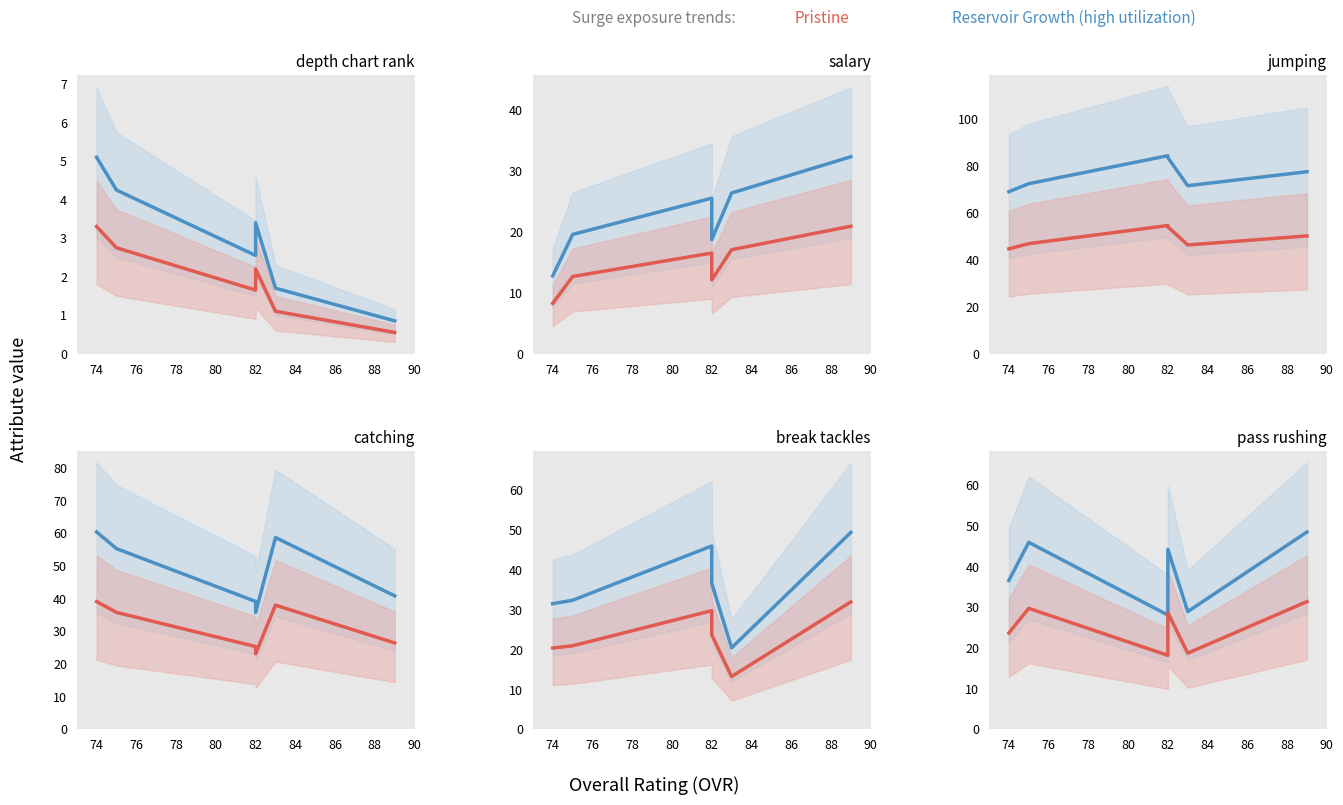

Which series has the largest range (max minus min)?

Reservoir Growth (high utilization)